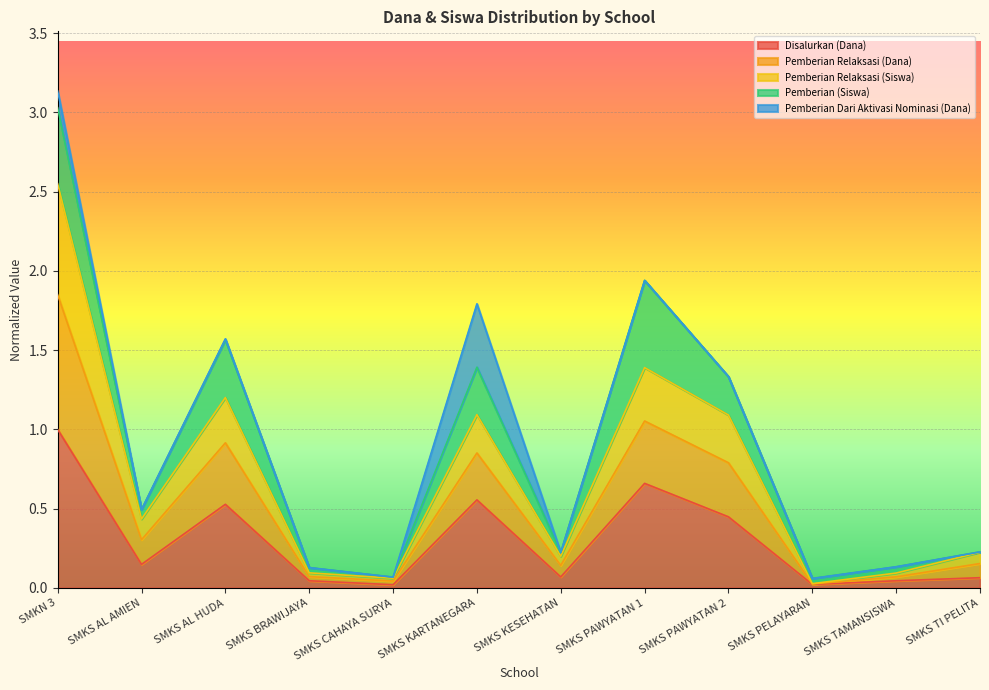

At which category is the sum across all series the highest?

SMKN 3